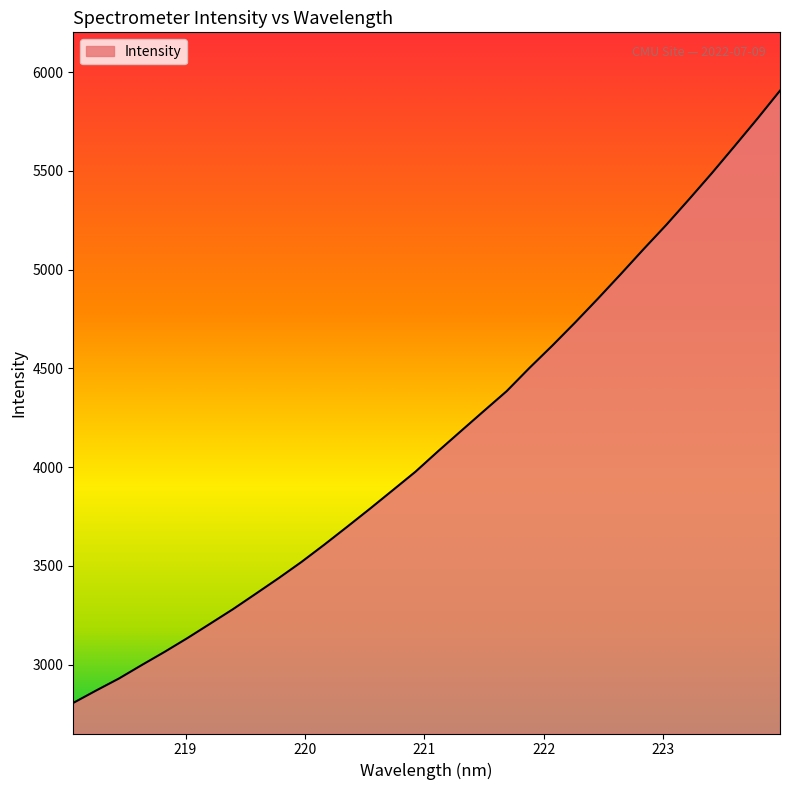

What is the maximum value shown in the chart?

5906.0